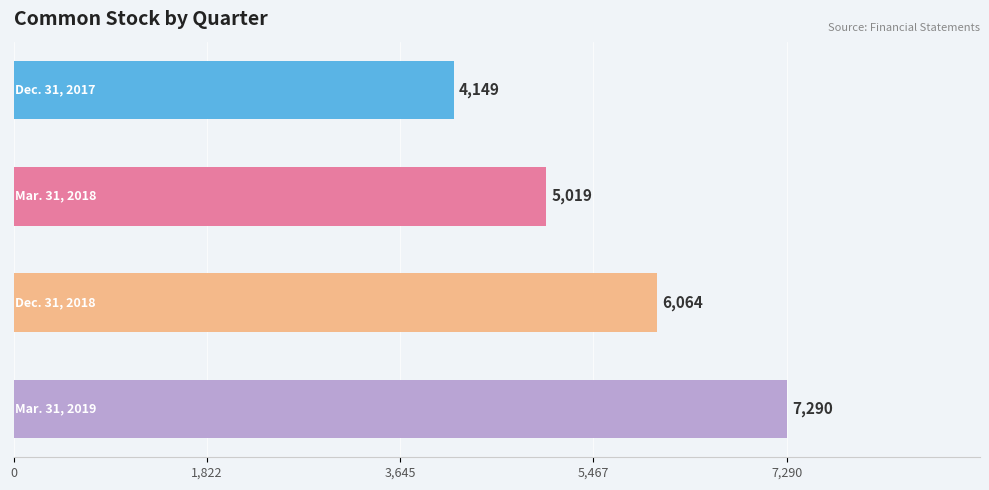

How many categories are shown in the chart?

4